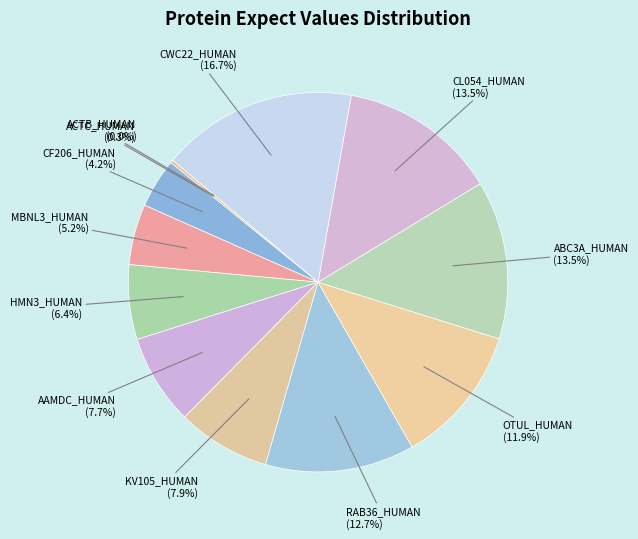

Combined, what portion of the pie is CWC22_HUMAN and MBNL3_HUMAN?

21.9%